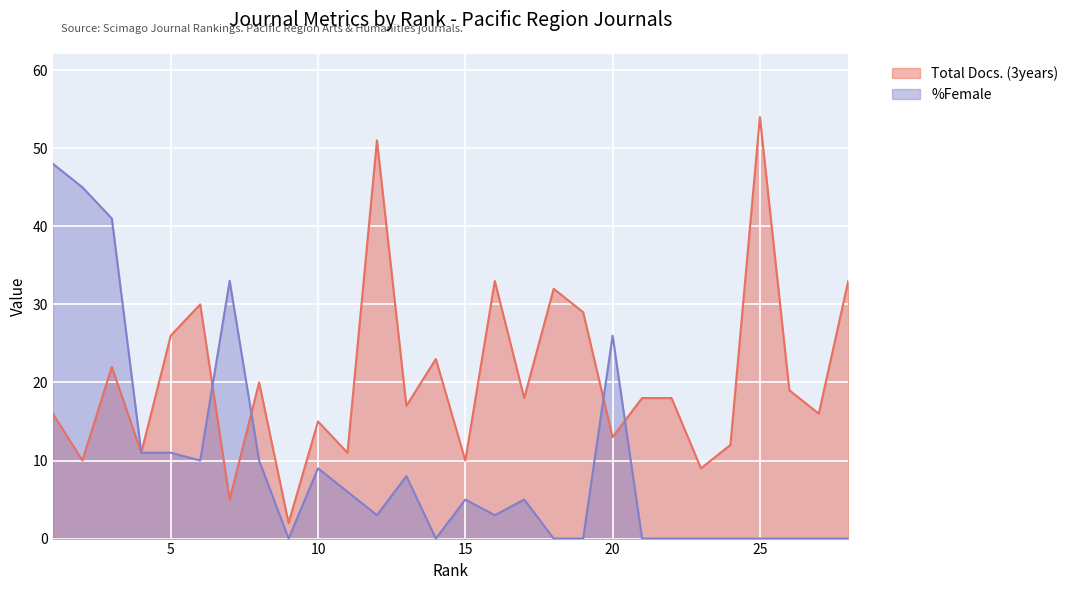

The value of Total Docs. (3years) at 23 is 3. True or false?

False